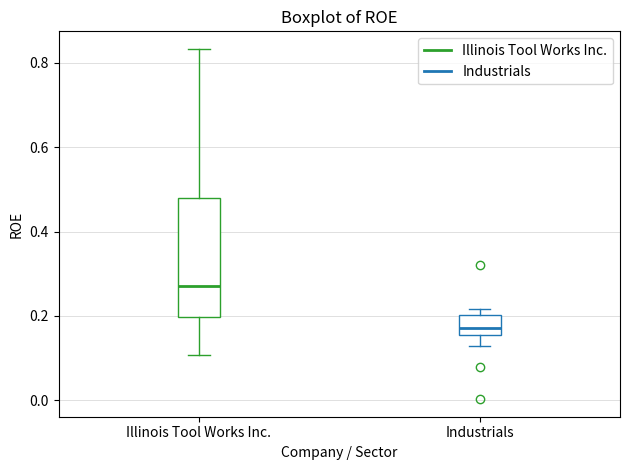

Which box's median line is the lowest?

Industrials